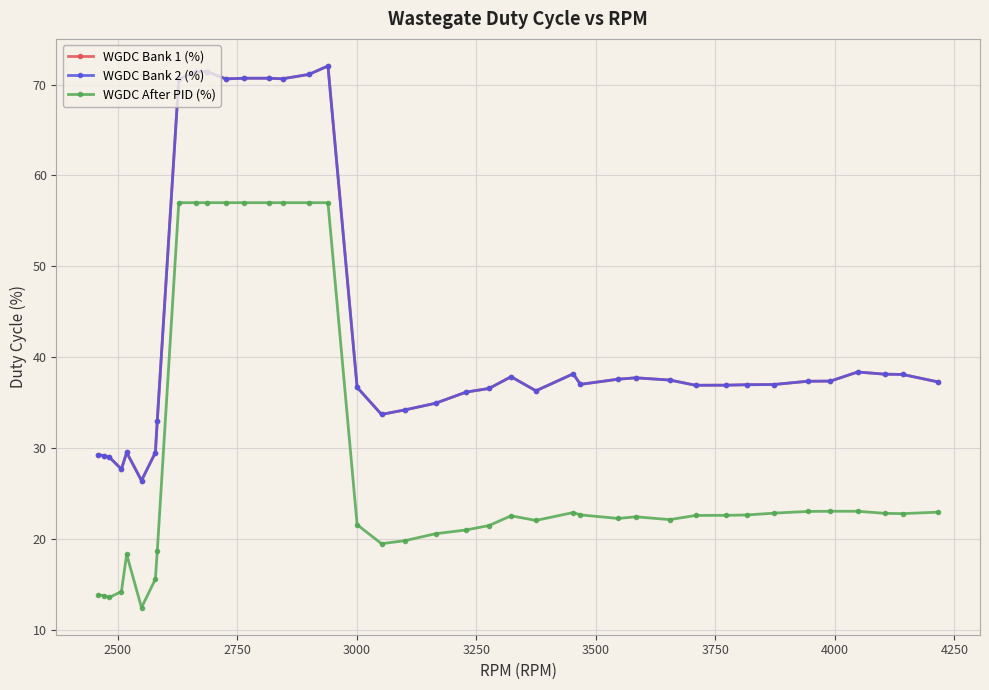

How many data points does each series have?

40